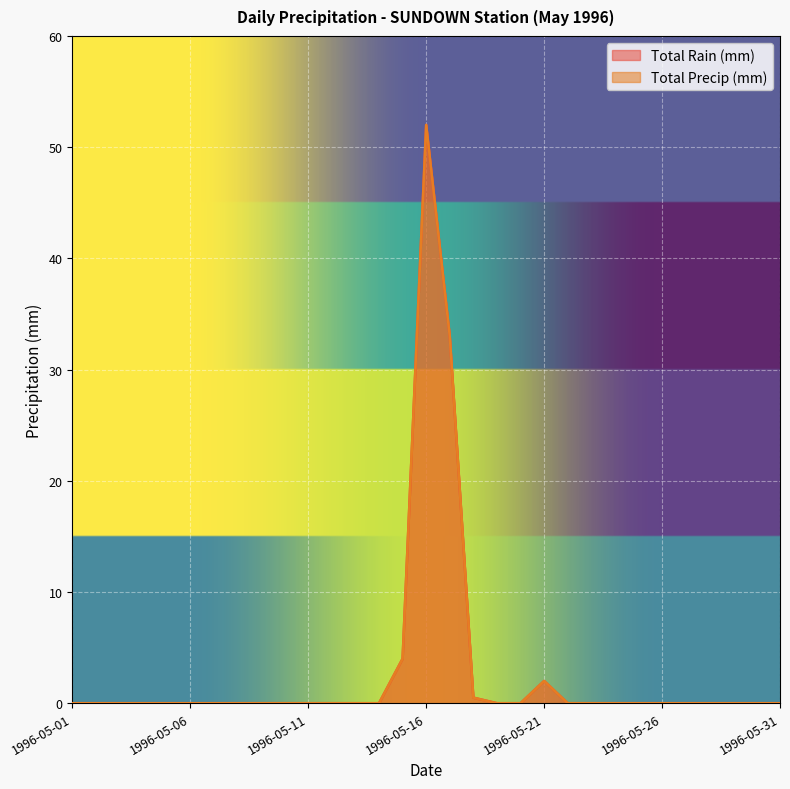

At which label does Total Rain (mm) reach its peak?

1996-05-16